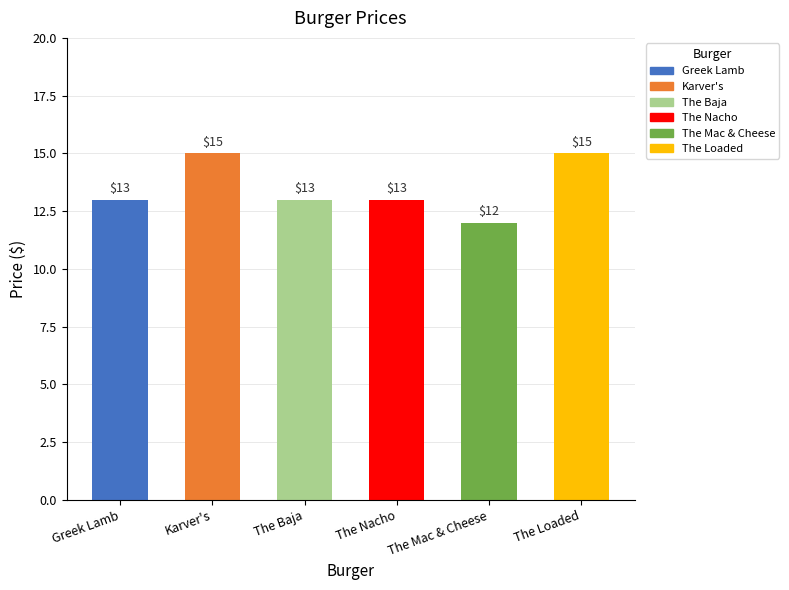

Which label corresponds to the smallest value in the chart?

The Mac & Cheese